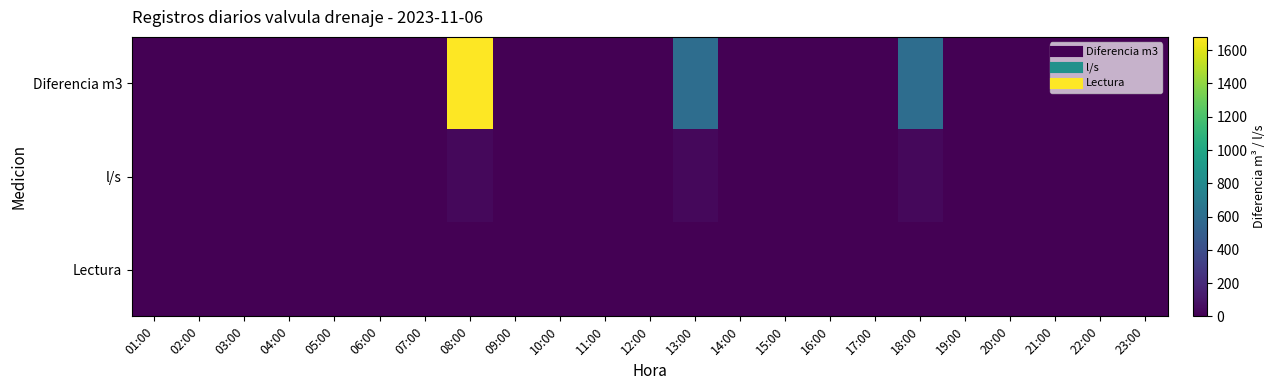

Which series has the largest total across all categories?

Diferencia m3